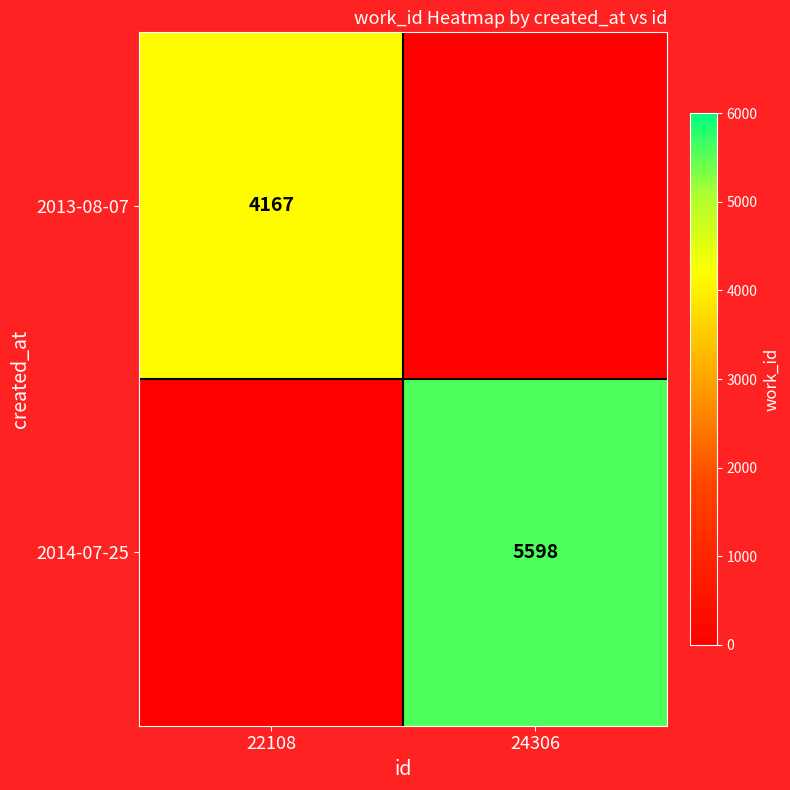

True or false: 2014-07-25 has a value of 2347 at 24306.

False